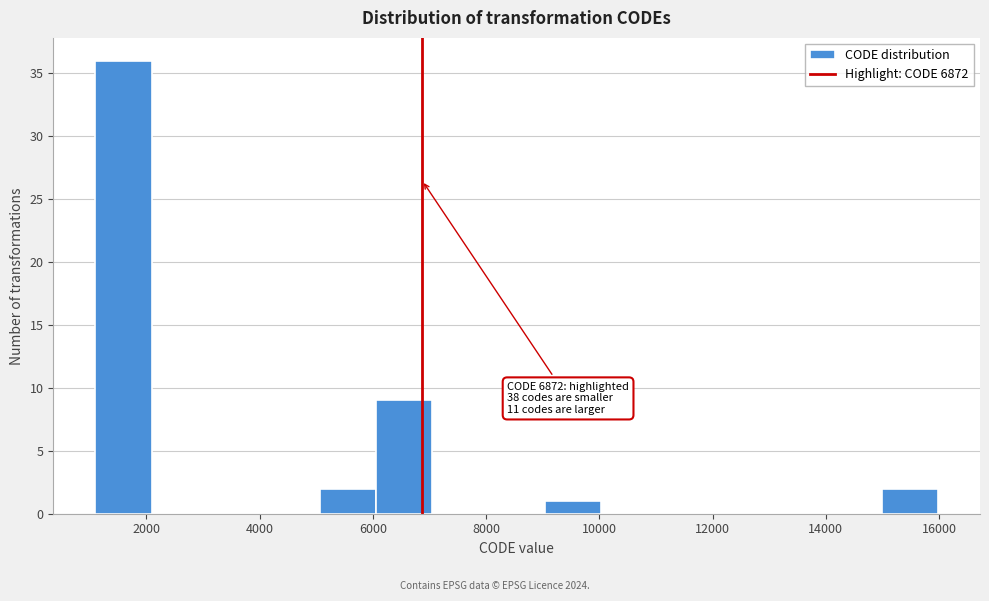

Which range on the x-axis has the tallest bar?

1200 to 2000